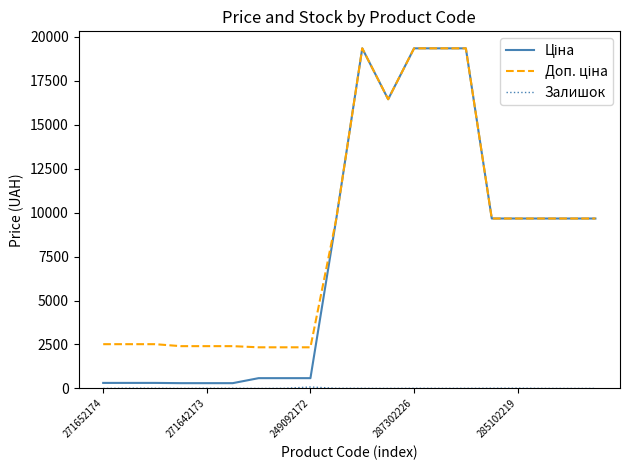

What is the greatest value displayed?

19343.1